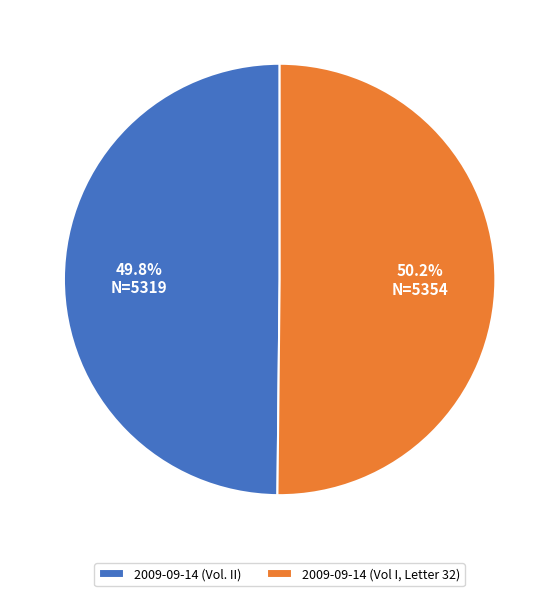

Do 2009-09-14 (Vol. II) and 2009-09-14 (Vol I, Letter 32) together represent more than half of the pie?

Yes